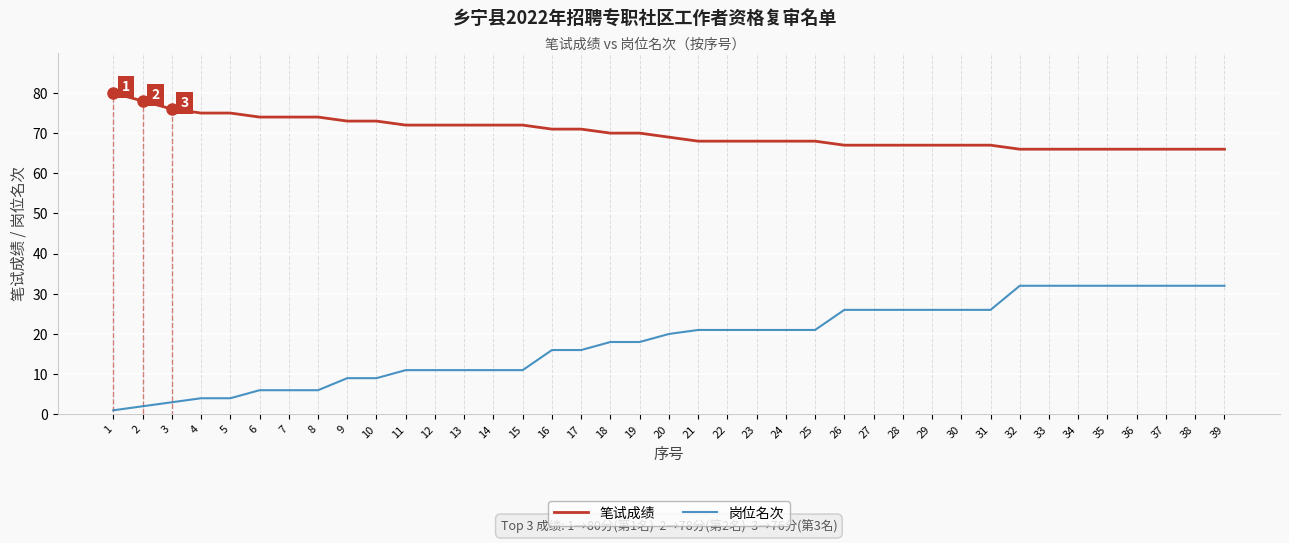

What is the total value across all series at 4?

79